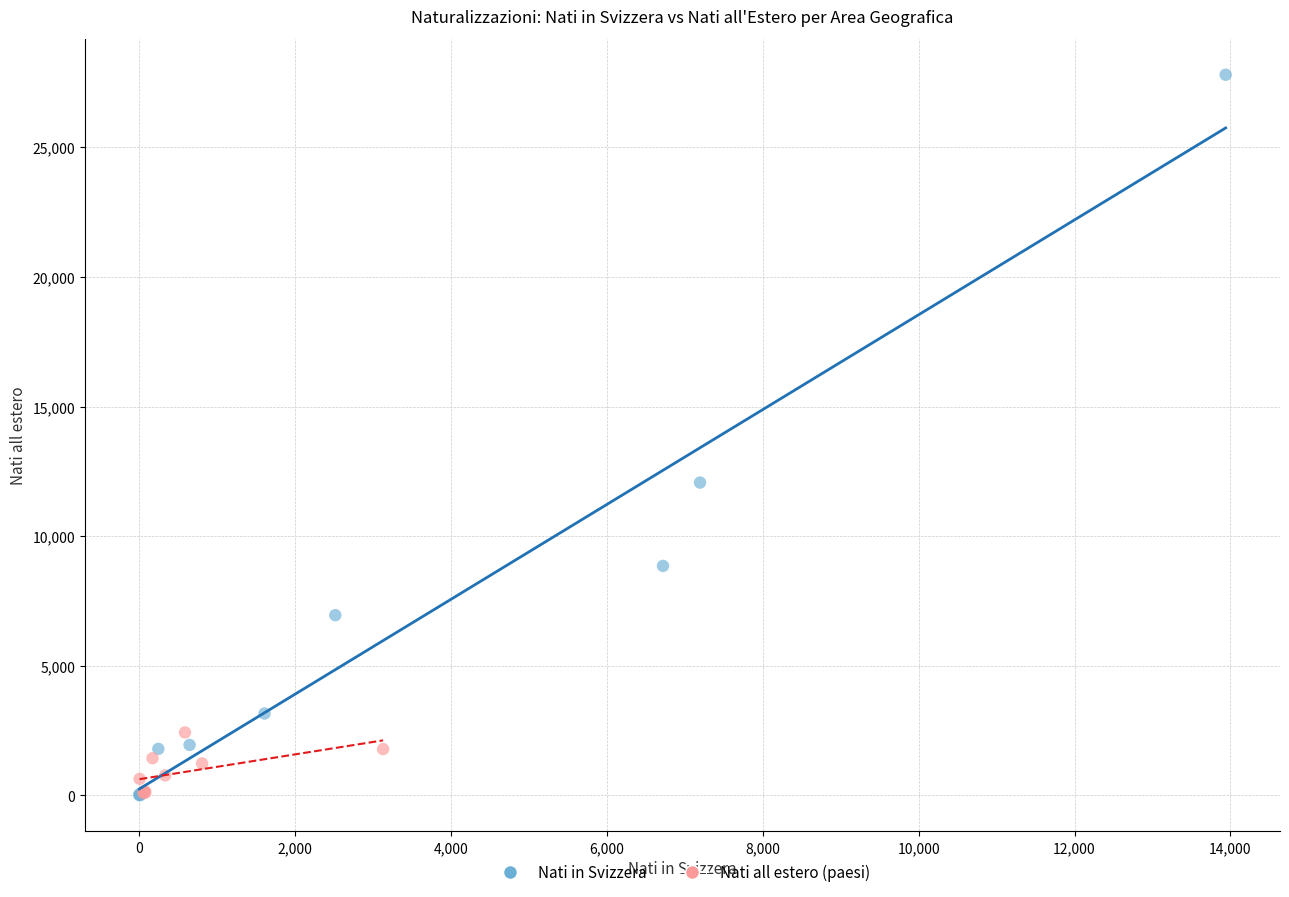

Which series contains the highest Y value?

Nati in Svizzera